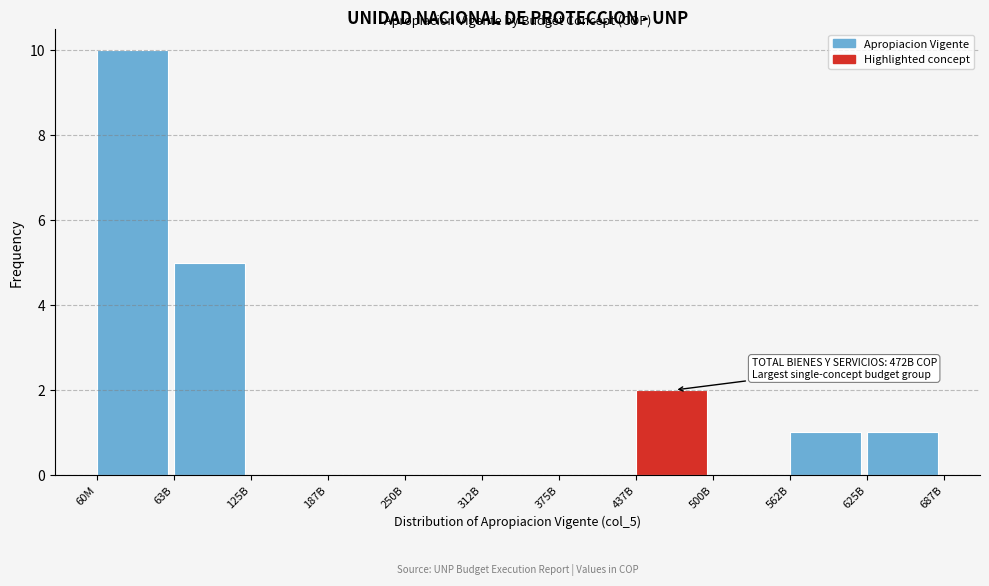

Reading left to right, extract all data points from this chart.

60M=10	63B=5	125B=0	187B=0	250B=0	312B=0	375B=0	437B=2	500B=0	562B=1	625B=1